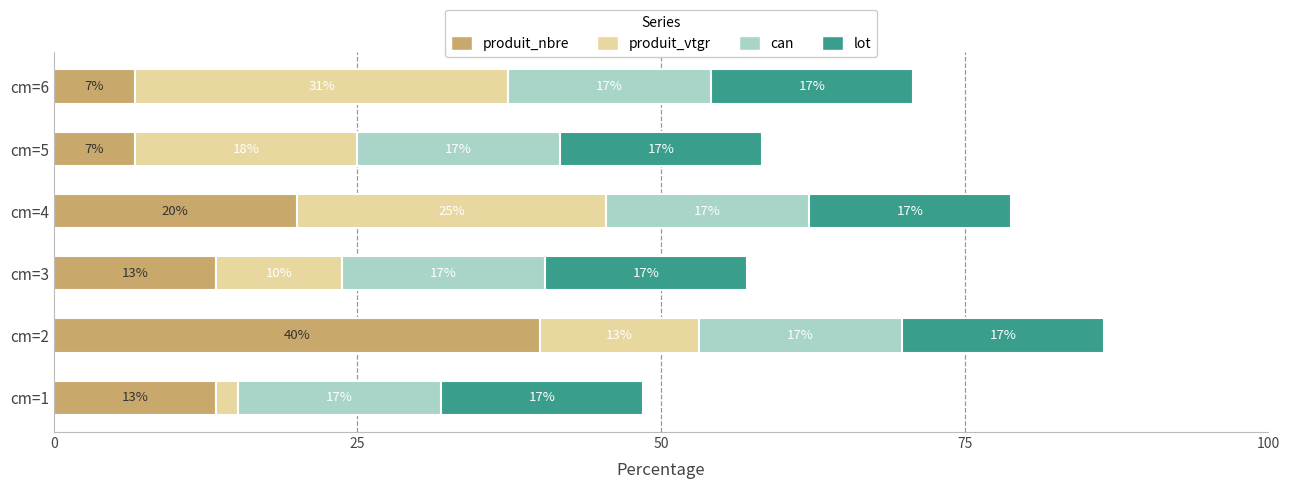

What is the difference between the second highest and minimum values in the produit_vtgr series?

23.6